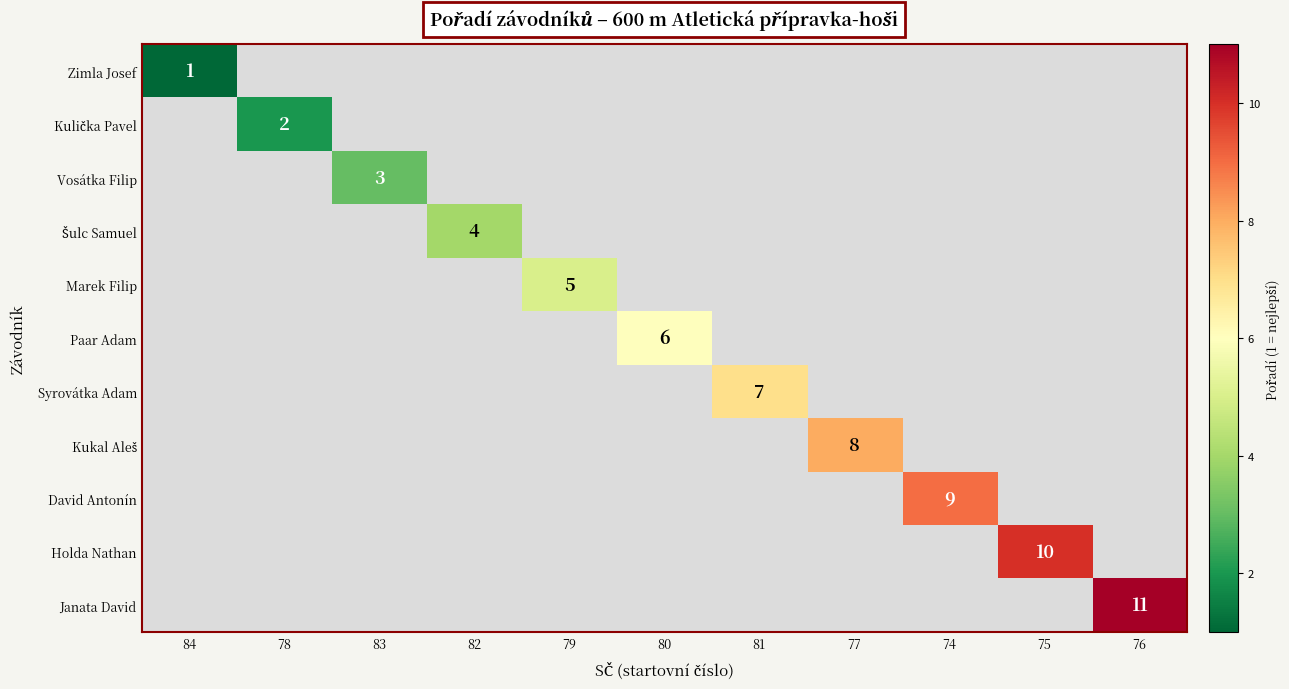

How many values in Janata David are above zero?

1